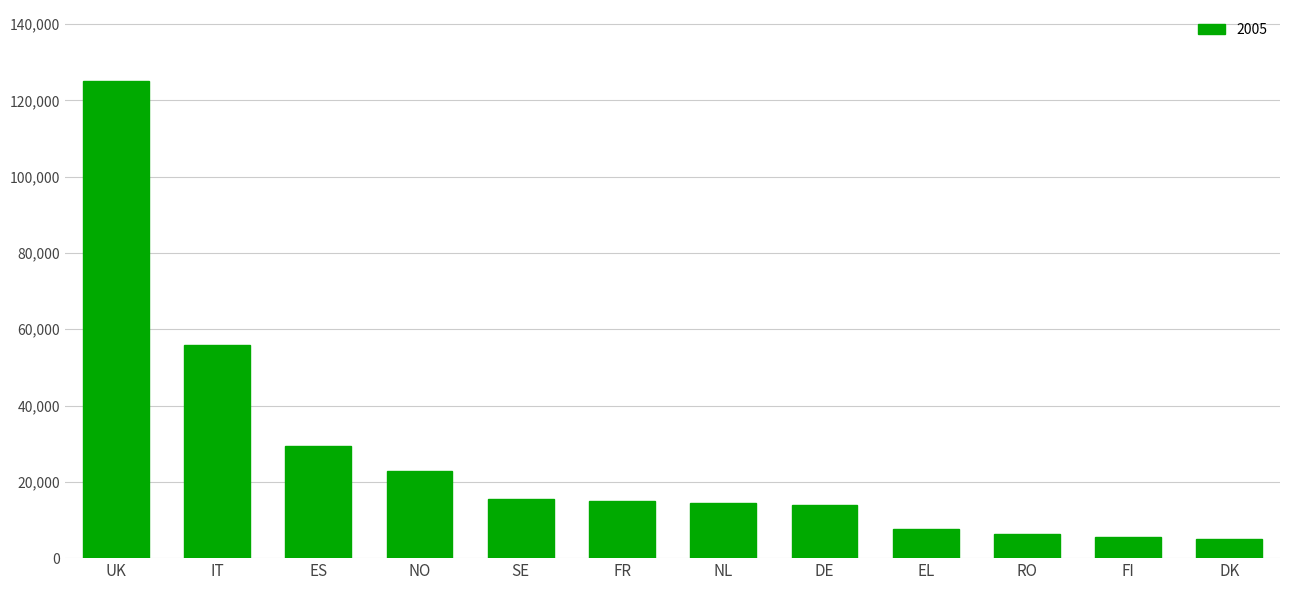

Approximately how many times larger is the value at FI compared to SE?

0.4